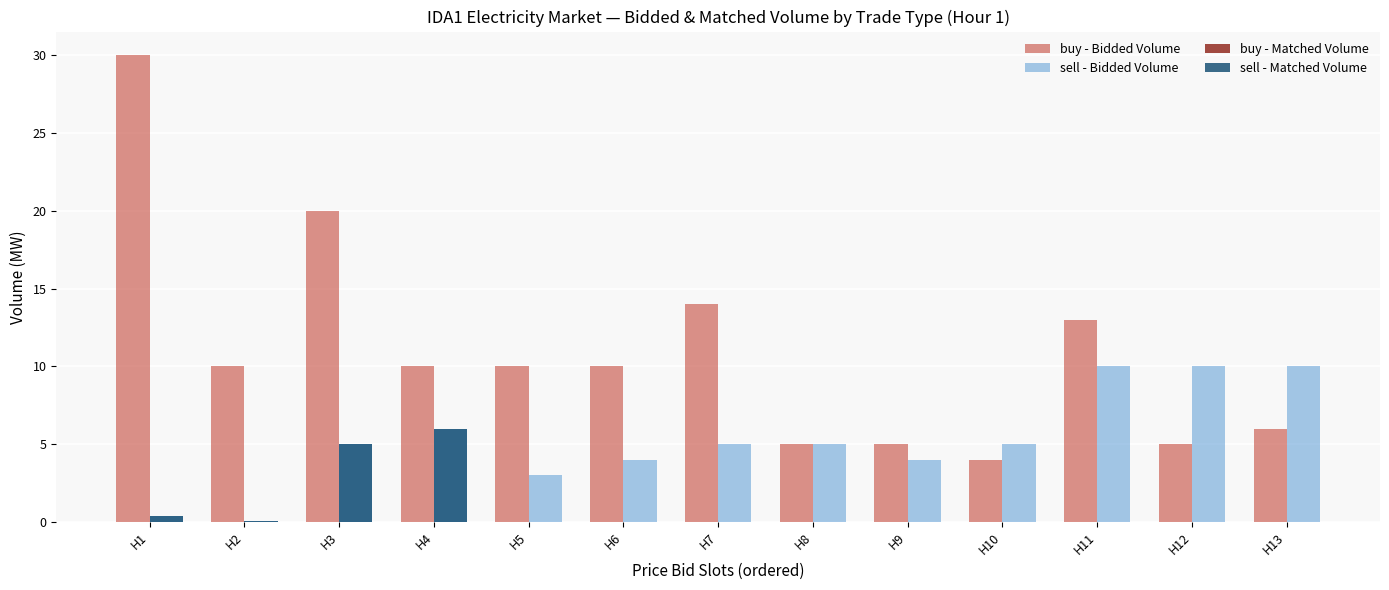

Which series has the largest total across all categories?

buy - Bidded Volume